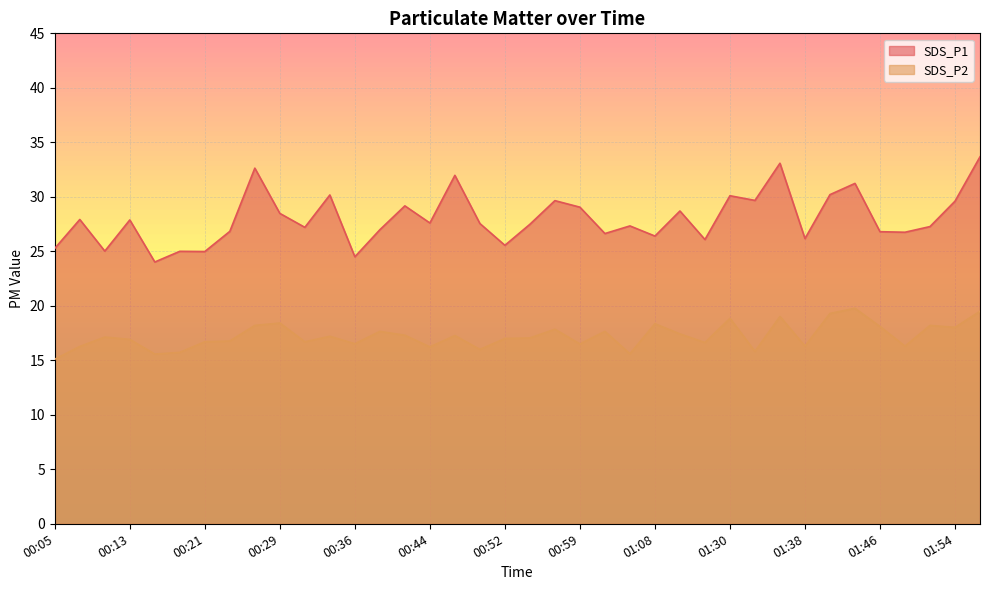

How many data points in SDS_P1 are above 27?

23